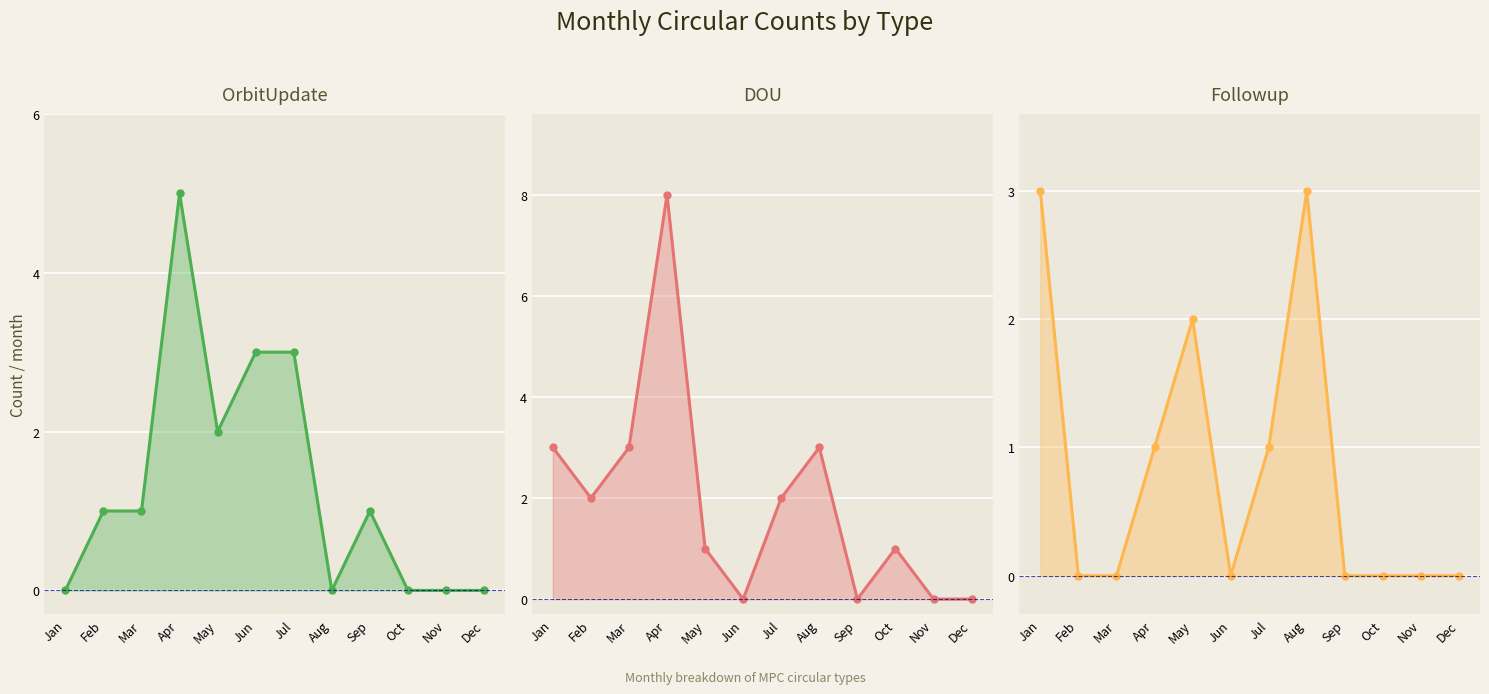

At which category is the sum across all series the highest?

Apr